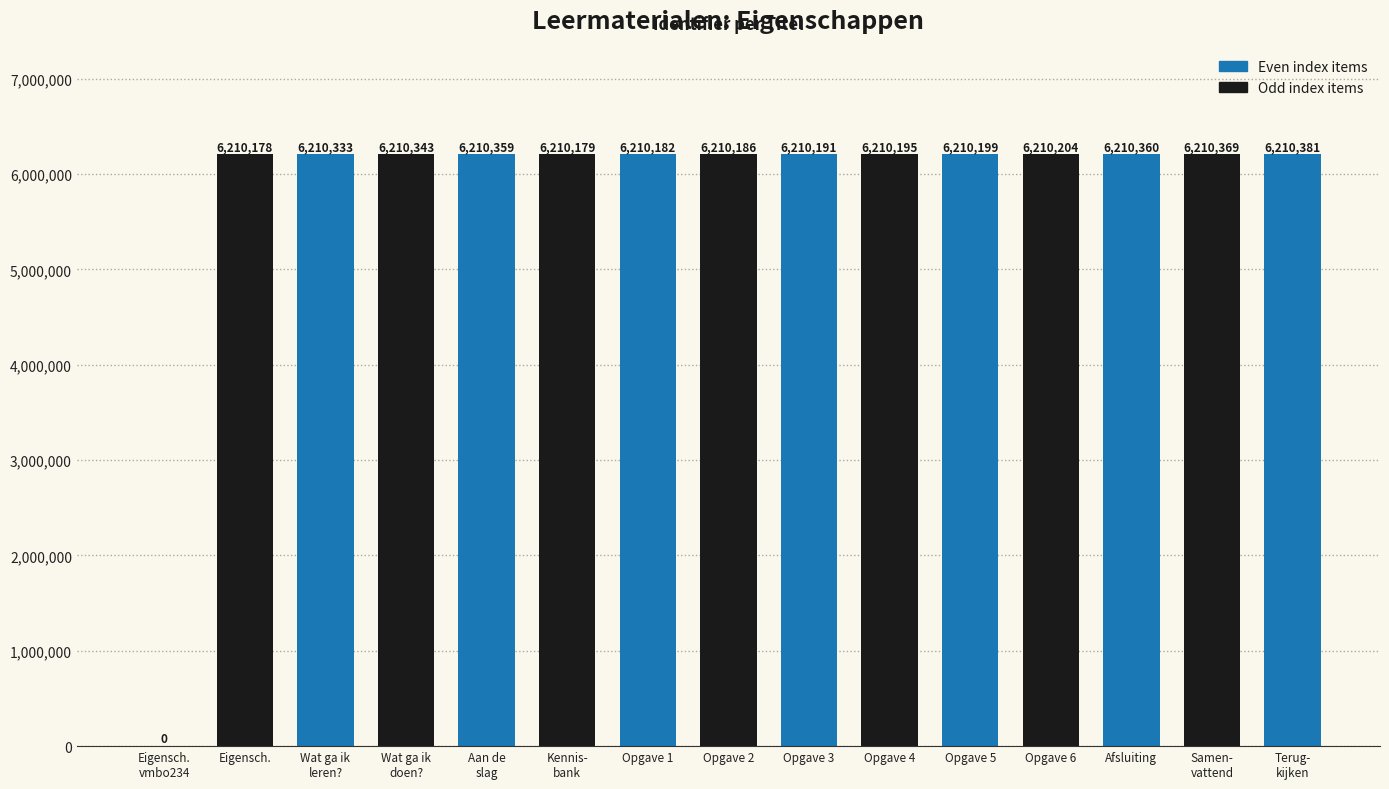

Between Opgave 5 and Kennis-
bank, which is larger?

Opgave 5